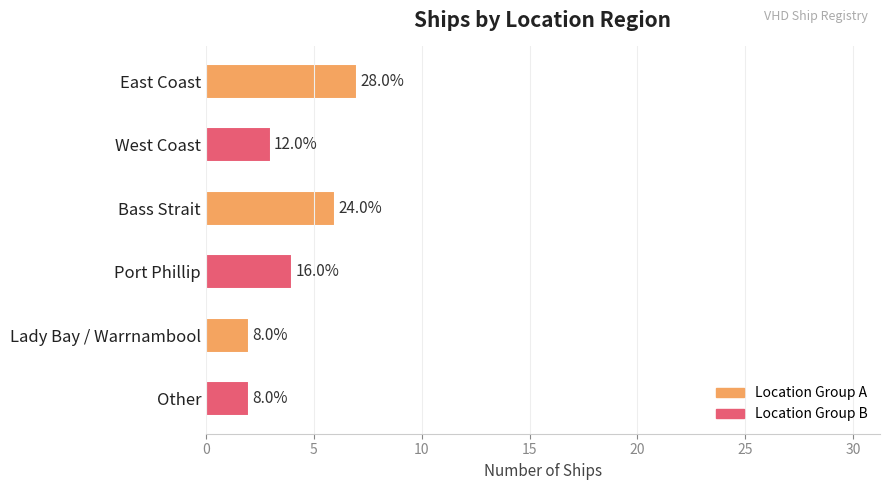

Are the bars horizontal?

Yes